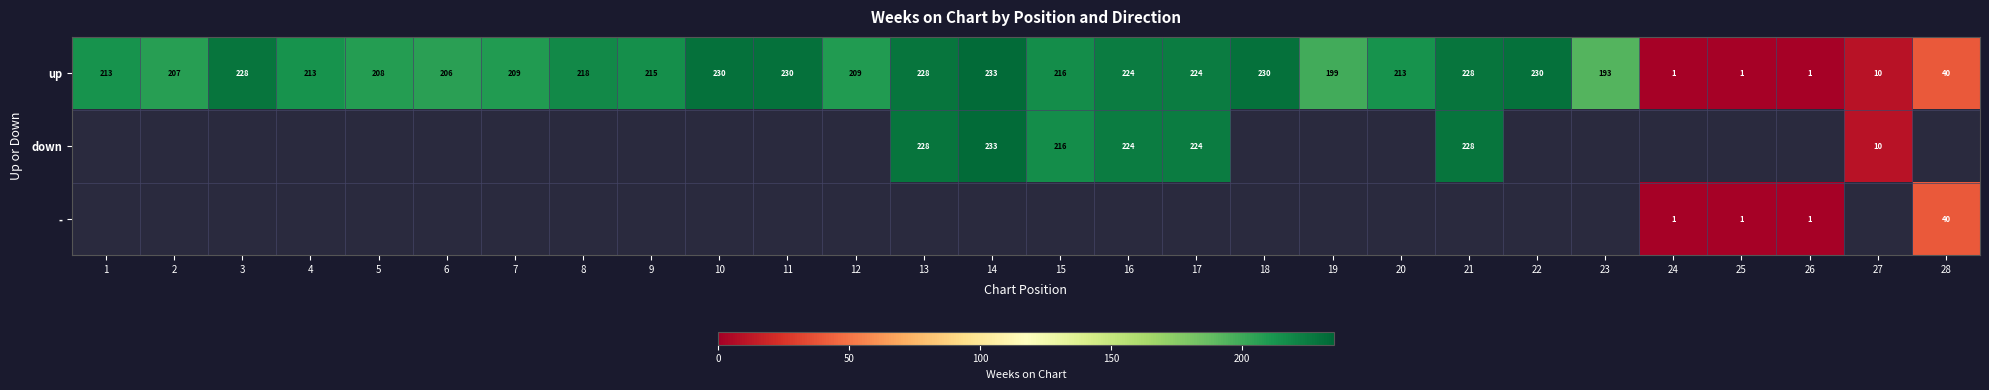

At how many categories does at least one series exceed 228?

5